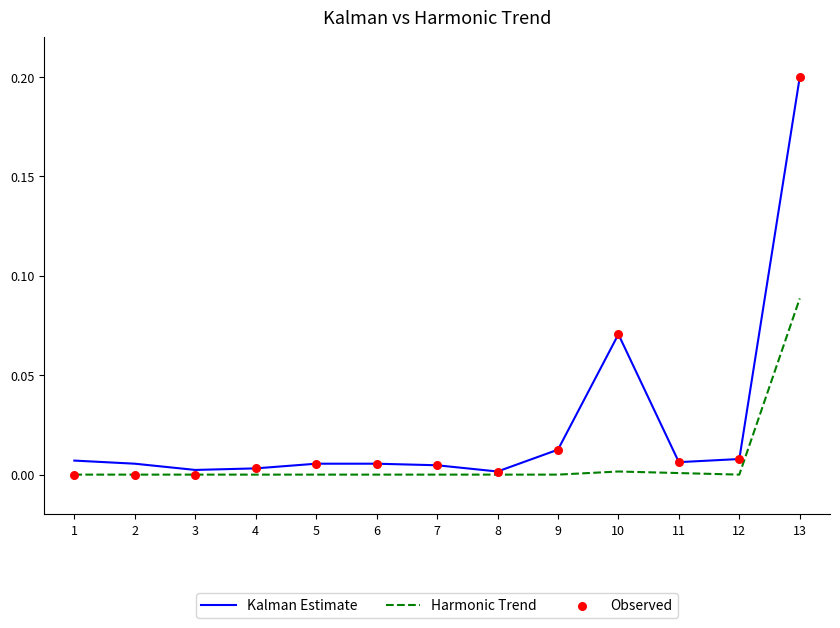

Which series has the largest range (max minus min)?

Kalman Estimate